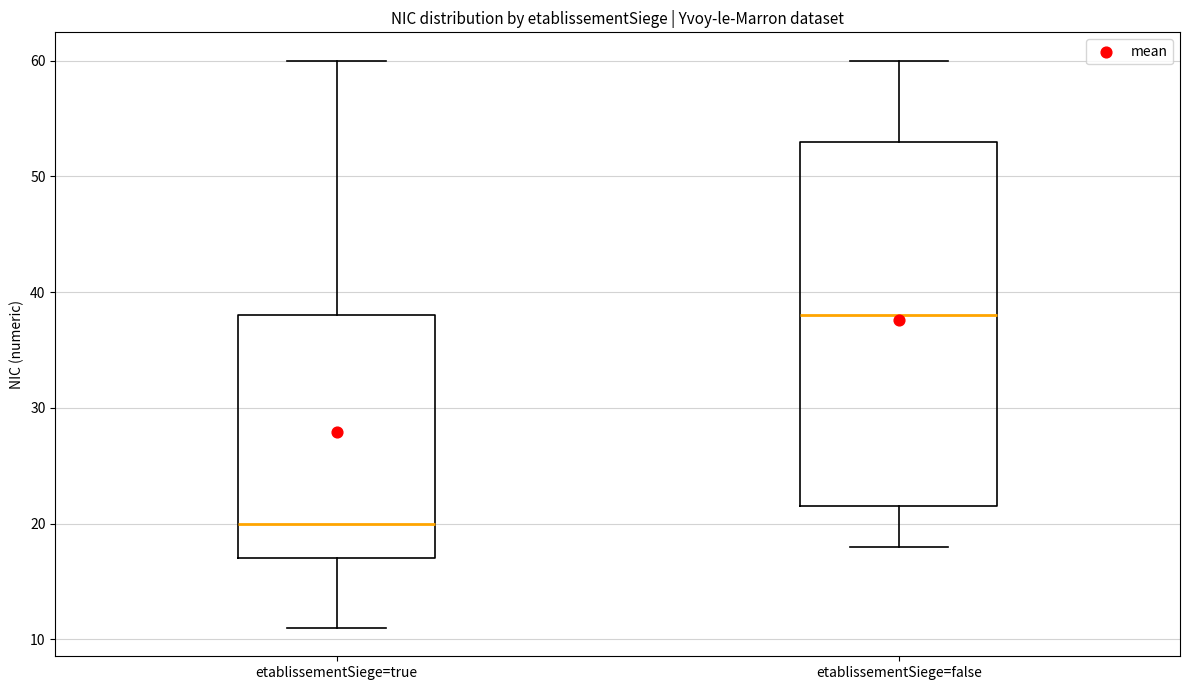

Where does the lower whisker of the box for etablissementSiege=false end on the y-axis? The values are not printed on the chart, so give them approximately, as read against the axis.

18